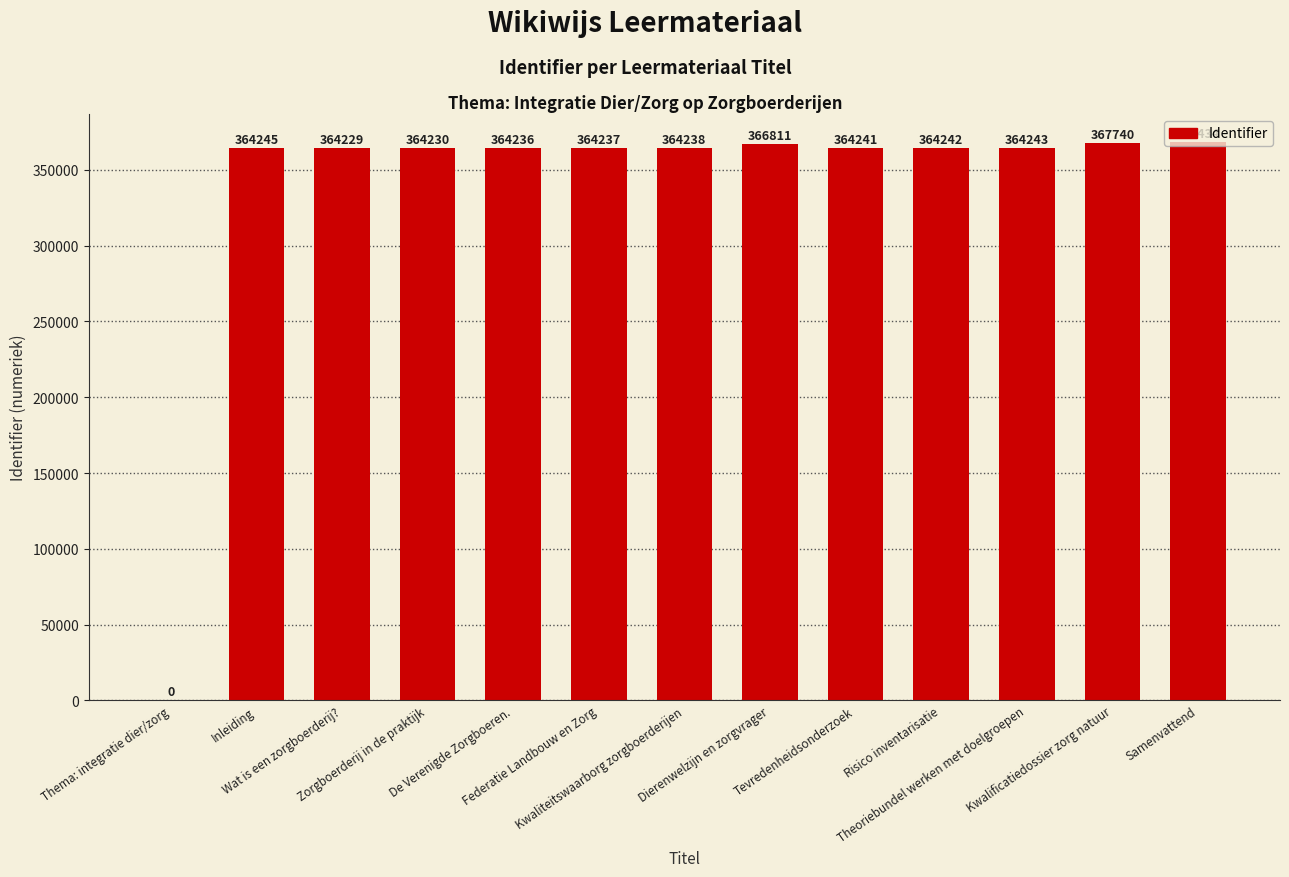

Reading right to left, what are all the values shown in this chart?

Samenvattend=368434	Kwalificatiedossier zorg natuur=367740	Theoriebundel werken met doelgroepen=364243	Risico inventarisatie=364242	Tevredenheidsonderzoek=364241	Dierenwelzijn en zorgvrager=366811	Kwaliteitswaarborg zorgboerderijen=364238	Federatie Landbouw en Zorg=364237	De Verenigde Zorgboeren.=364236	Zorgboerderij in de praktijk=364230	Wat is een zorgboerderij?=364229	Inleiding=364245	Thema: integratie dier/zorg=0